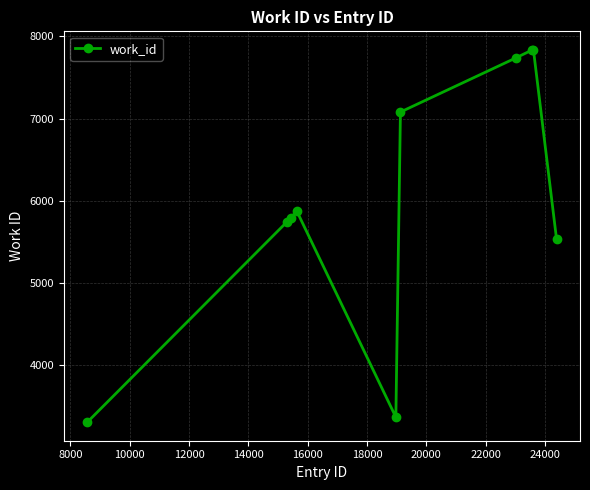

What is the difference between the maximum and minimum values?

4525